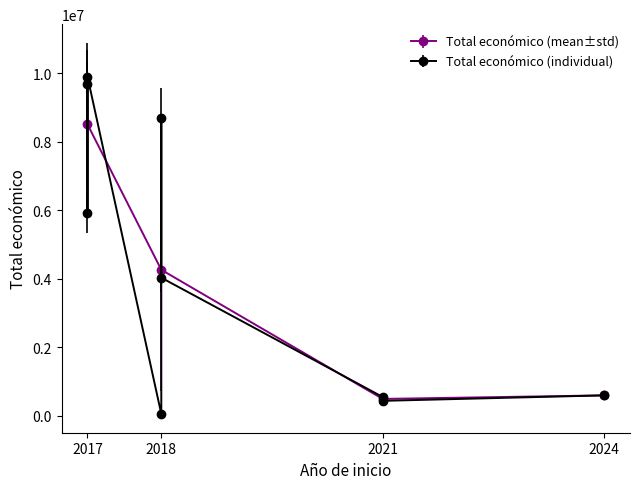

What is the greatest value displayed?

9900193